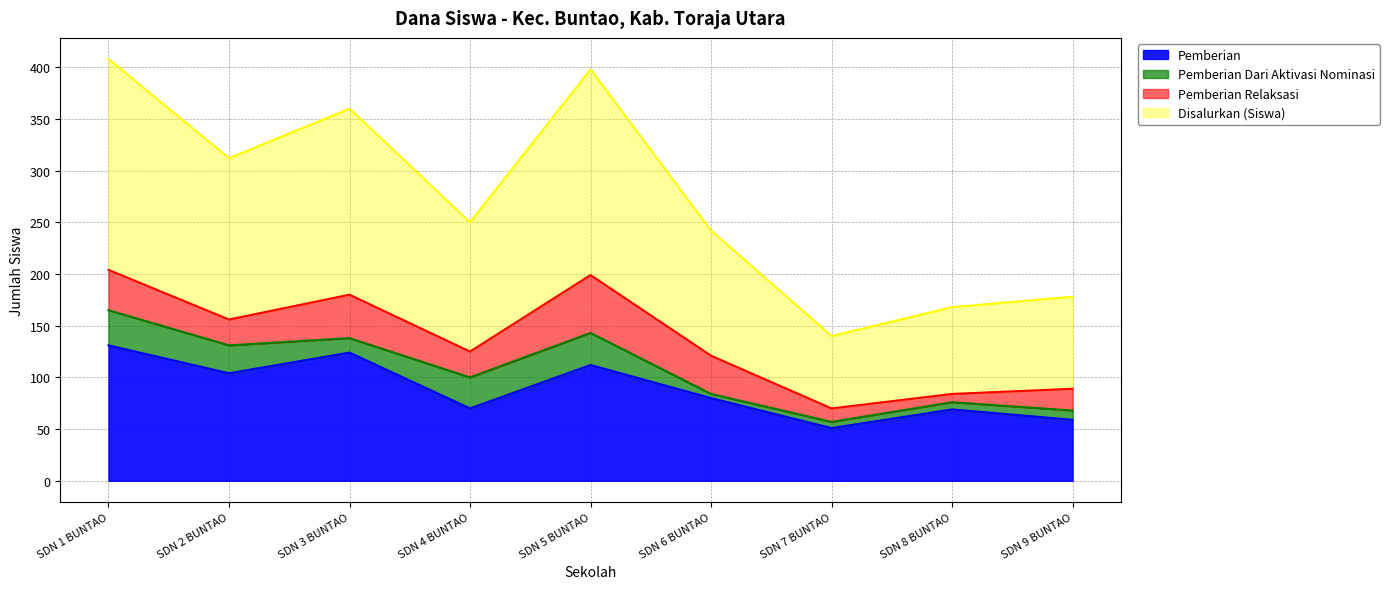

The value of Pemberian at SDN 6 BUNTAO is 80. True or false?

True